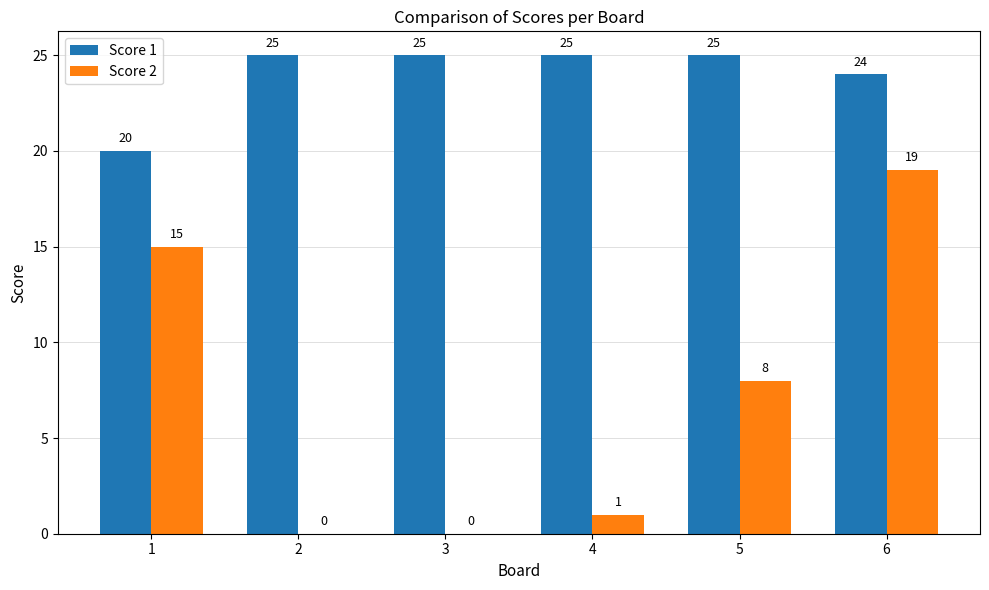

Which series has the largest total across all categories?

Score 1